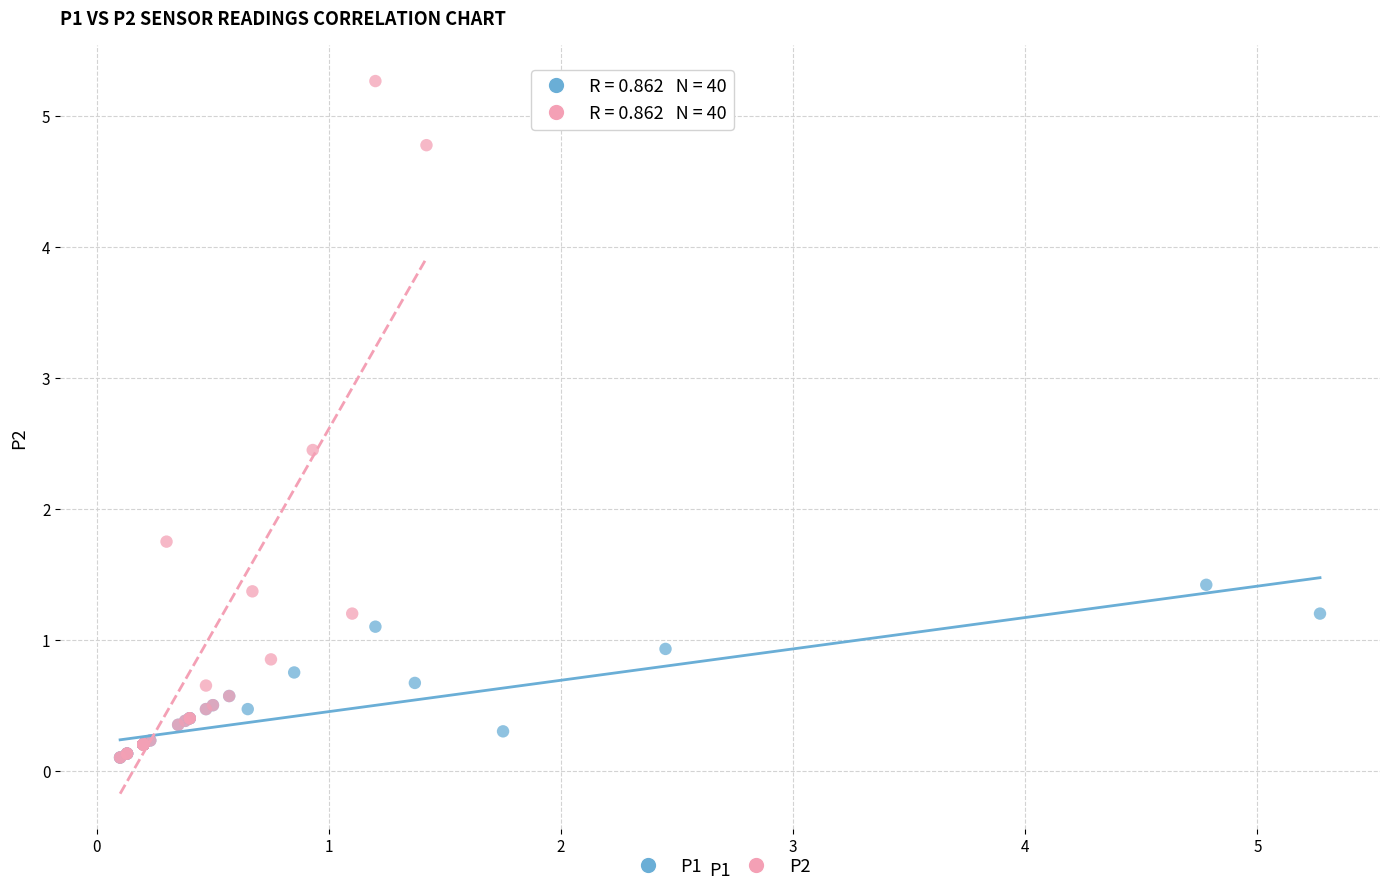

Which series has the largest Y range (max minus min)?

P2